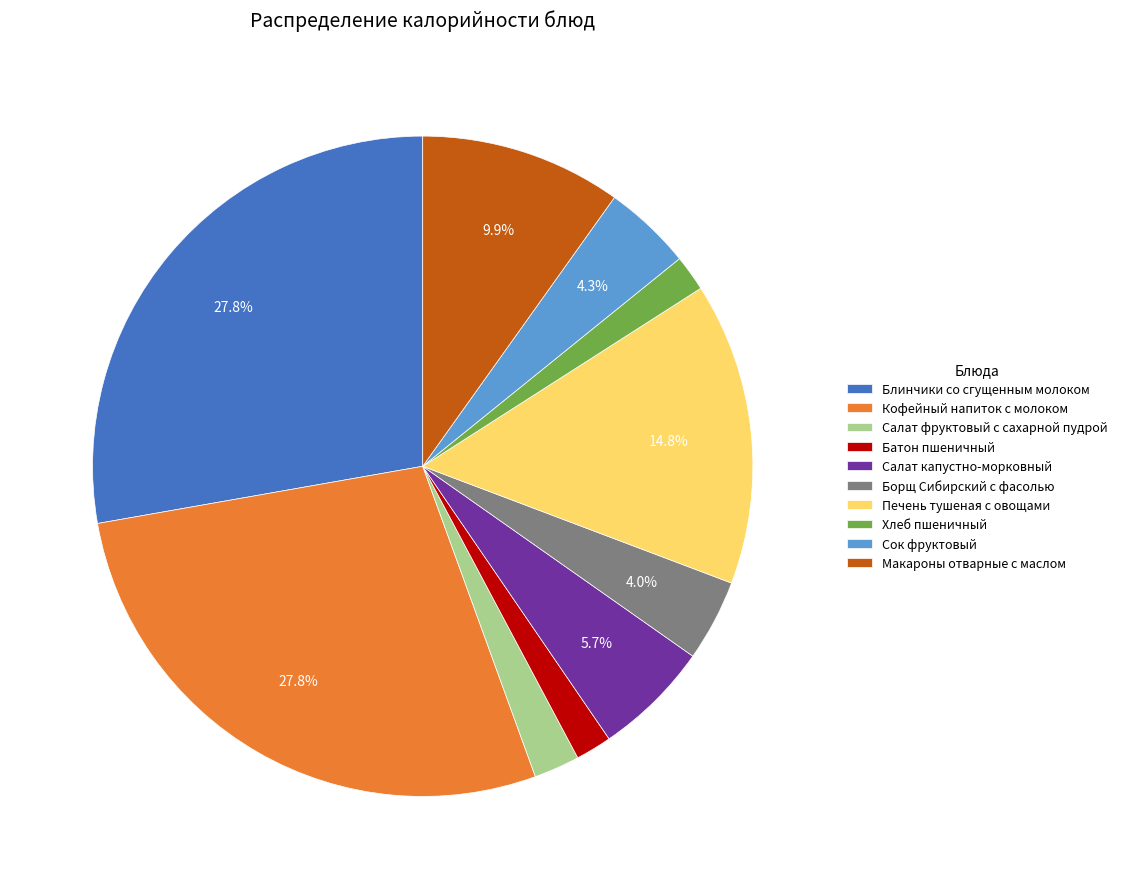

How much of the chart is everything except Макароны отварные с маслом?

90.1%